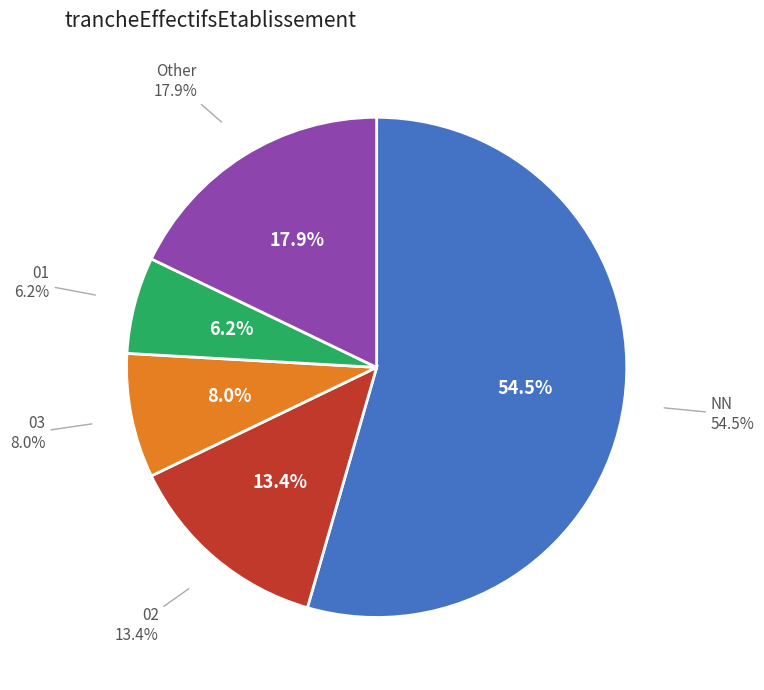

Combined, do 03 and 31 account for over 50%?

No